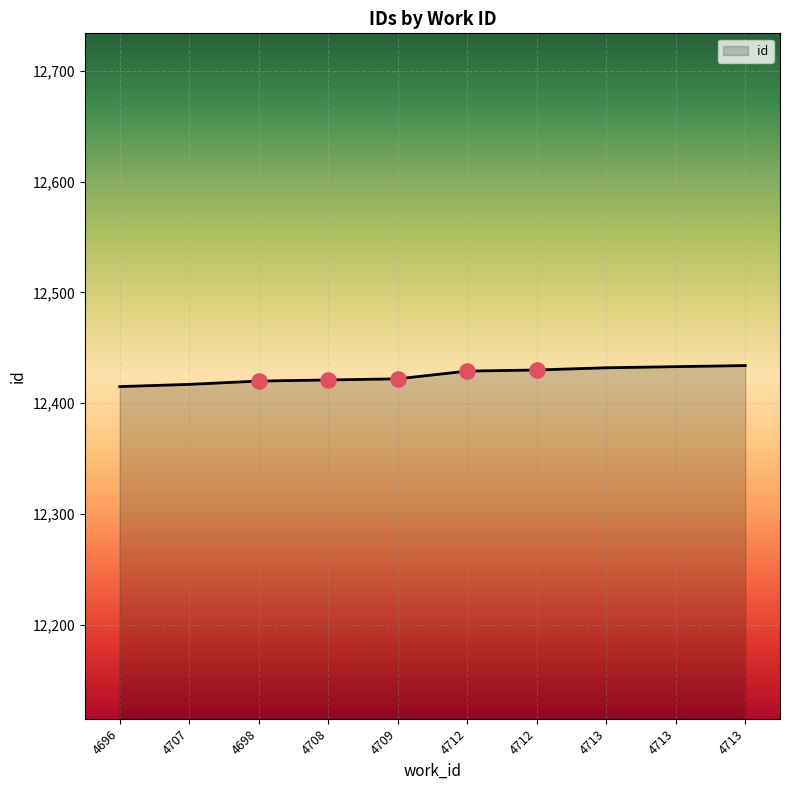

Is this an area chart (filled region under the line)?

Yes